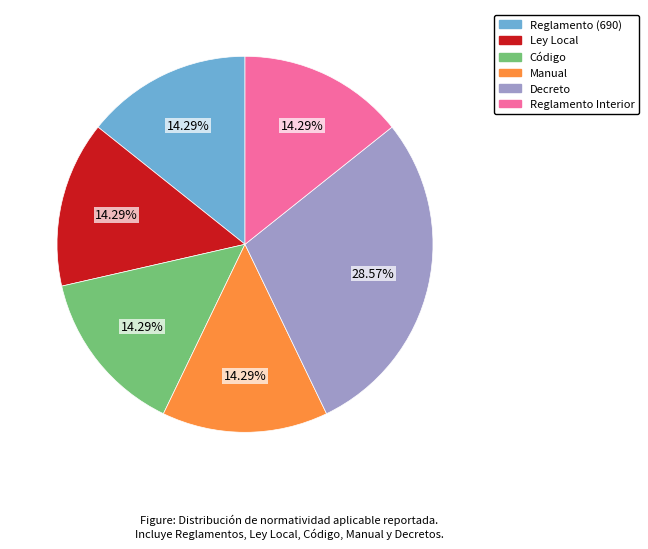

The Reglamento (690) slice represents 28% of the pie. True or false?

False